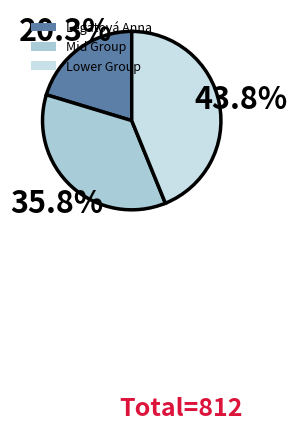

What is the largest slice in the pie chart?

Lower Group